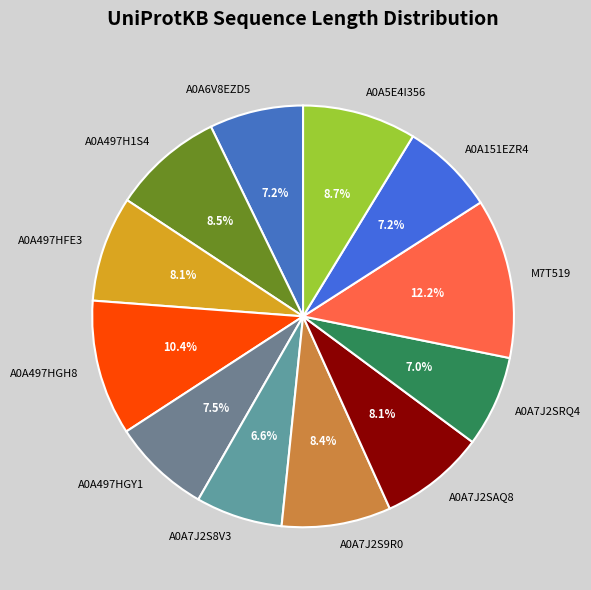

Does any single category account for the majority?

No